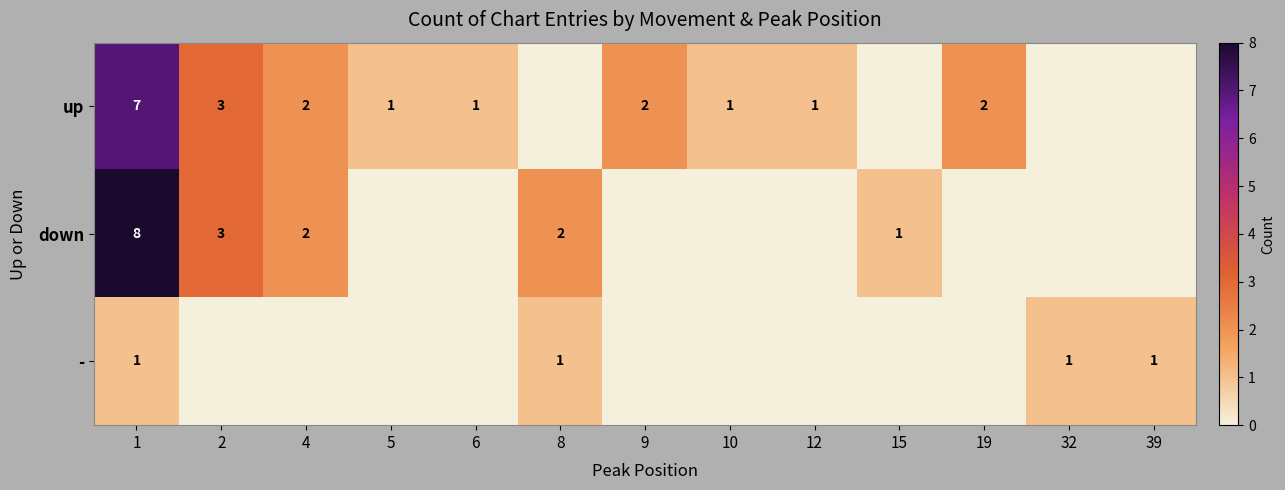

True or false: up has a value of 1 at 12.

True